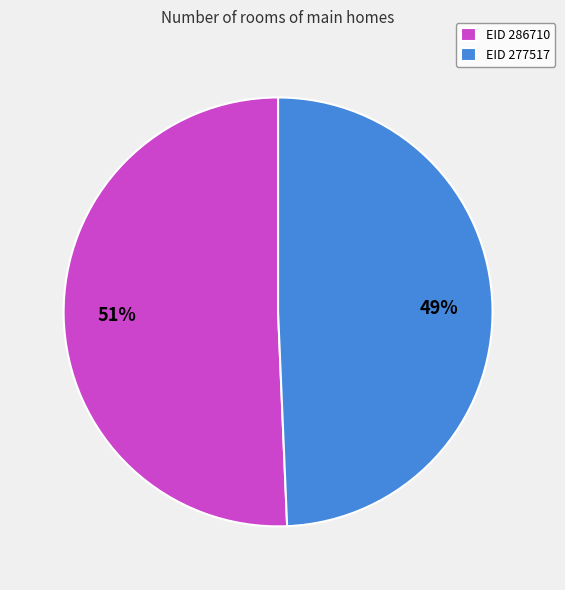

True or false: EID 277517 accounts for 64% of the total.

False